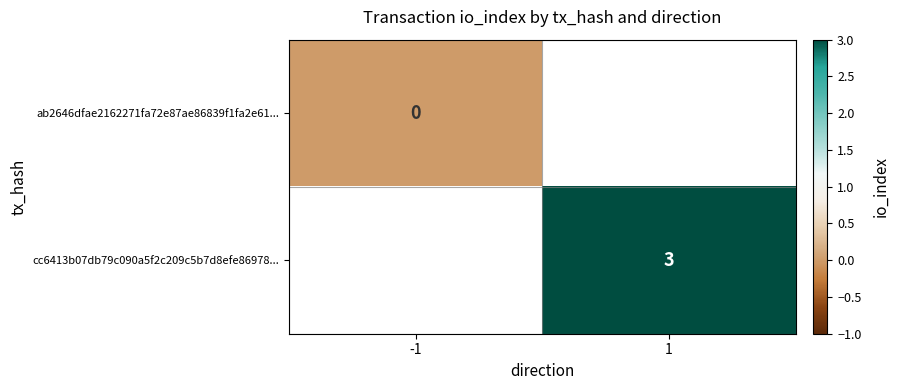

Is it true that cc6413b07db79c090a5f2c209c5b7d8efe86978... equals 2 at 1?

False